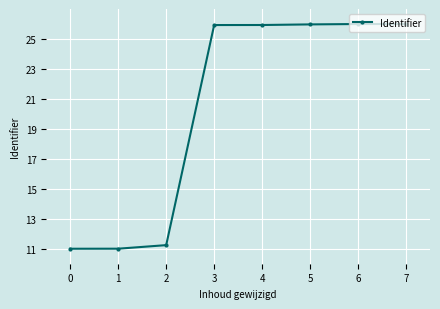

The chart shows a value of 25.9 at 3. True or false?

True